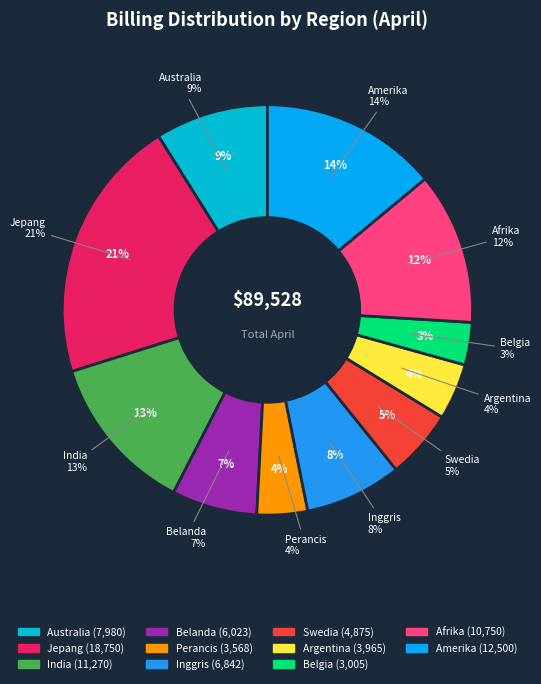

The Belanda slice represents 7% of the pie. True or false?

True